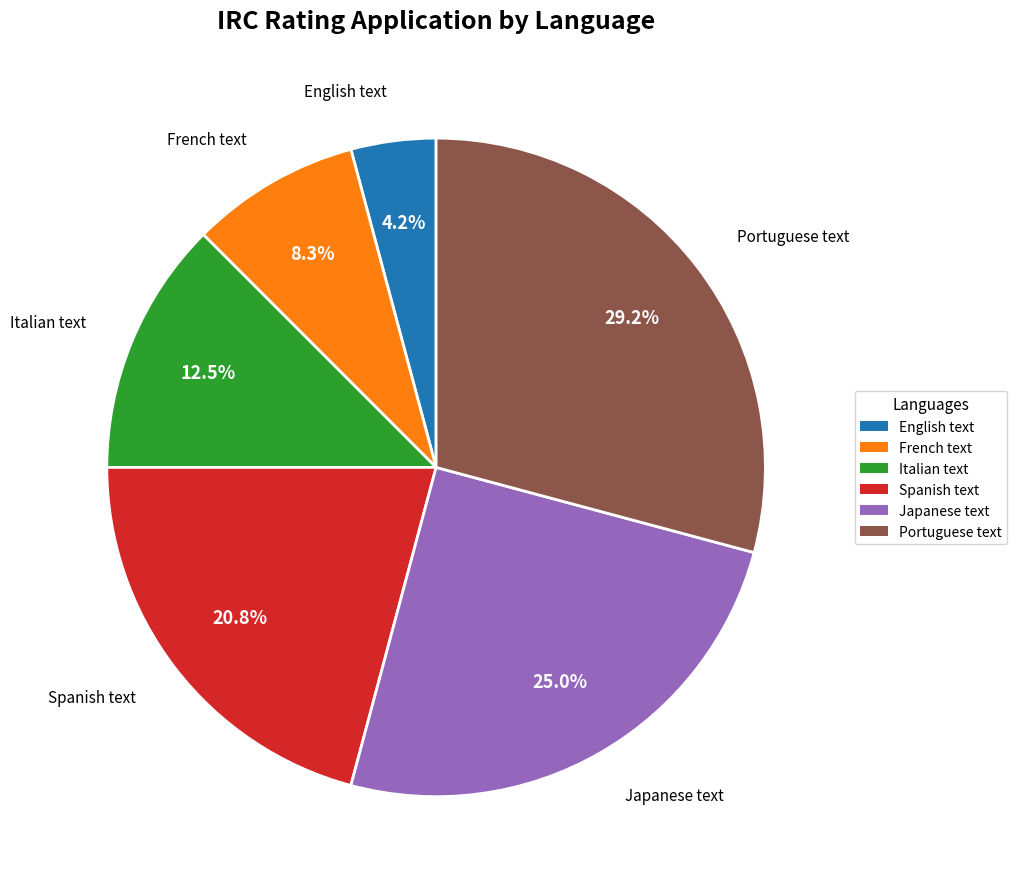

Which slice is the smallest?

English text